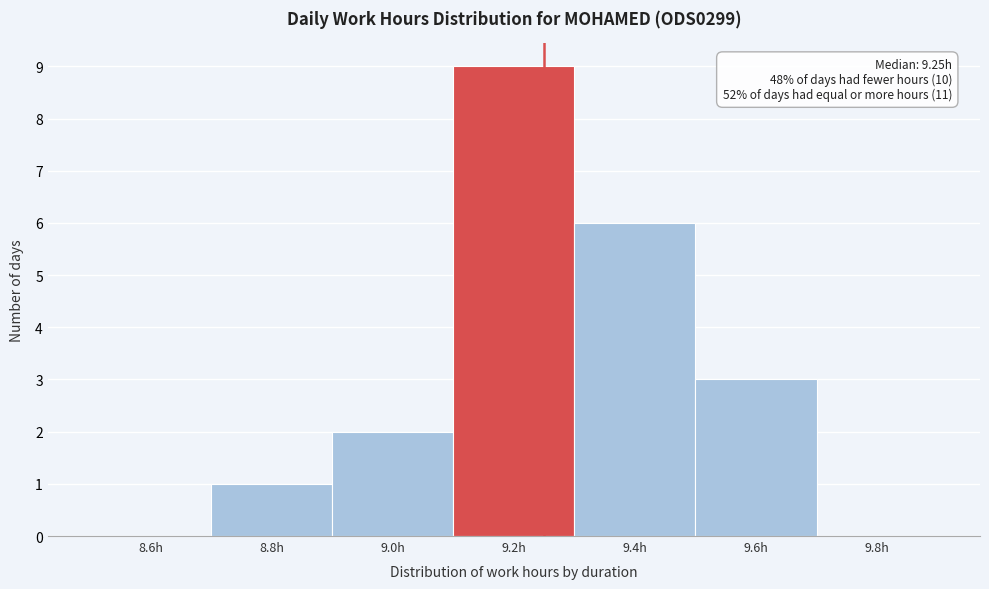

Which range on the x-axis has the tallest bar?

9.1 to 9.3